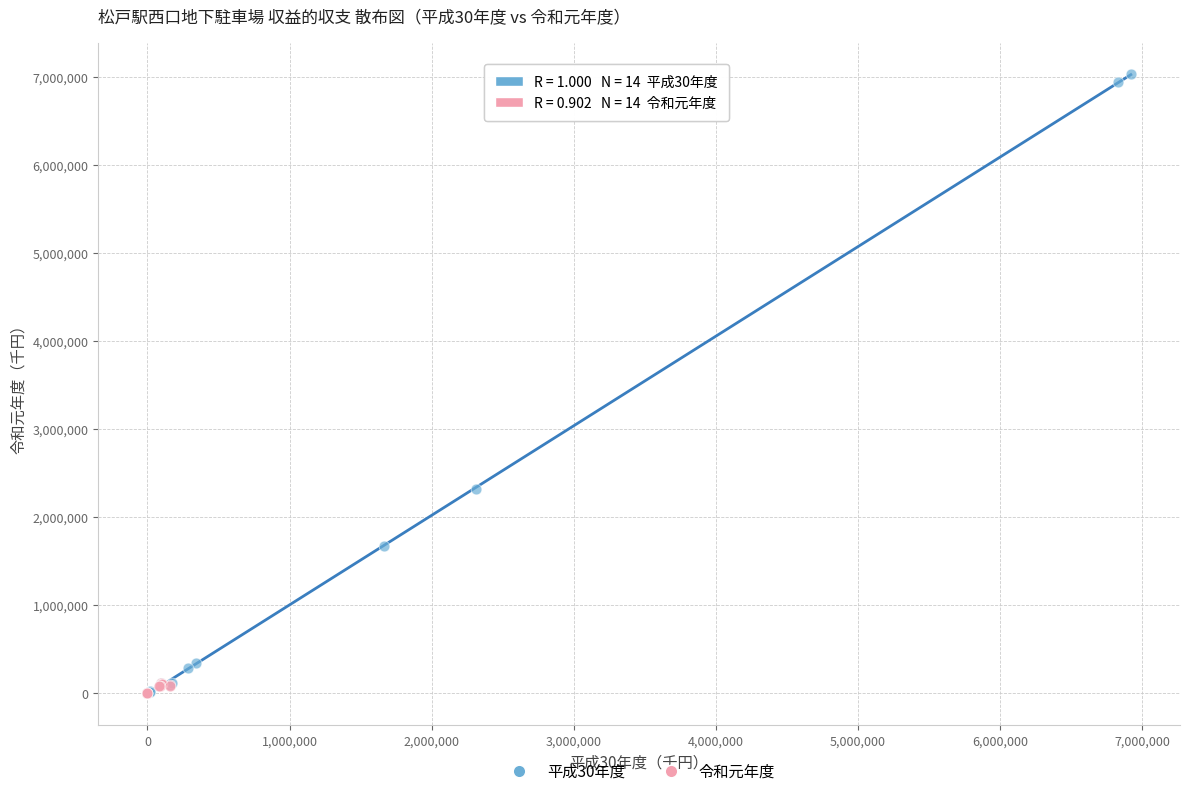

What are all the series names shown in the legend?

平成30年度, 令和元年度